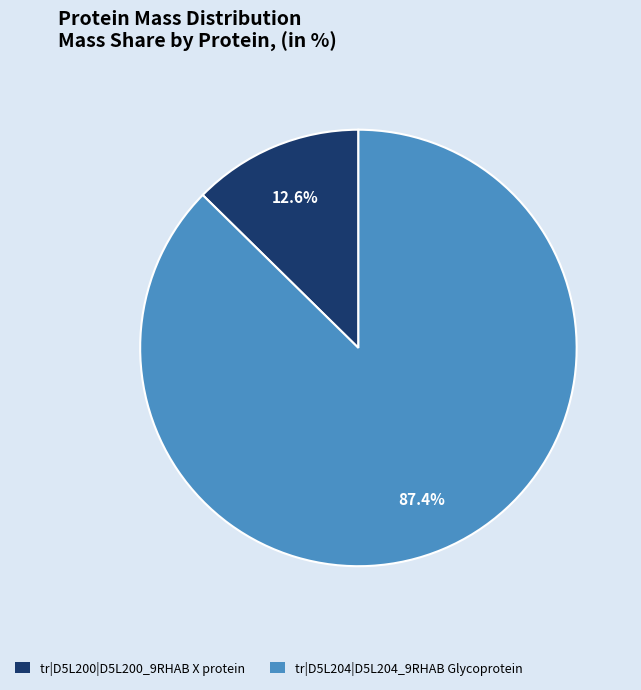

Which category has the biggest portion of the pie?

tr|D5L204|D5L204_9RHAB Glycoprotein